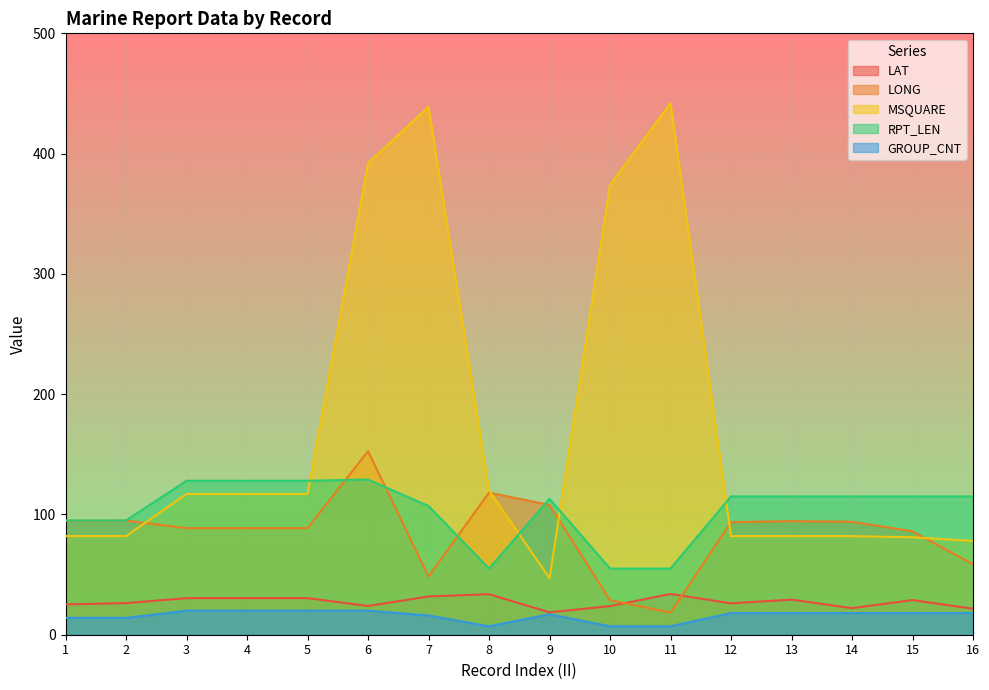

In LONG, how many points are lower than both neighbors (excluding endpoints)?

2